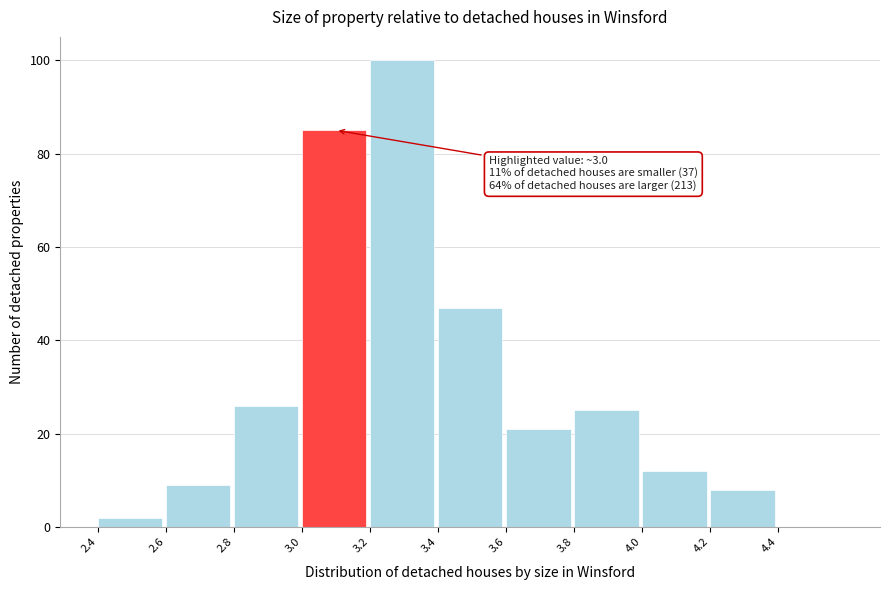

Over which range of the x-axis is the bar tallest?

3.2 to 3.4